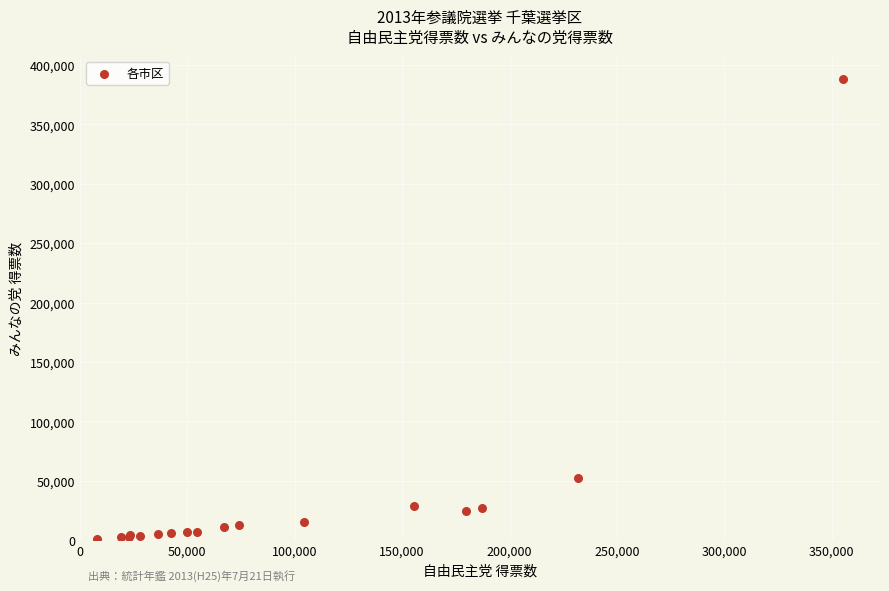

What Y value in the scatter plot is closest to 194727?

52546